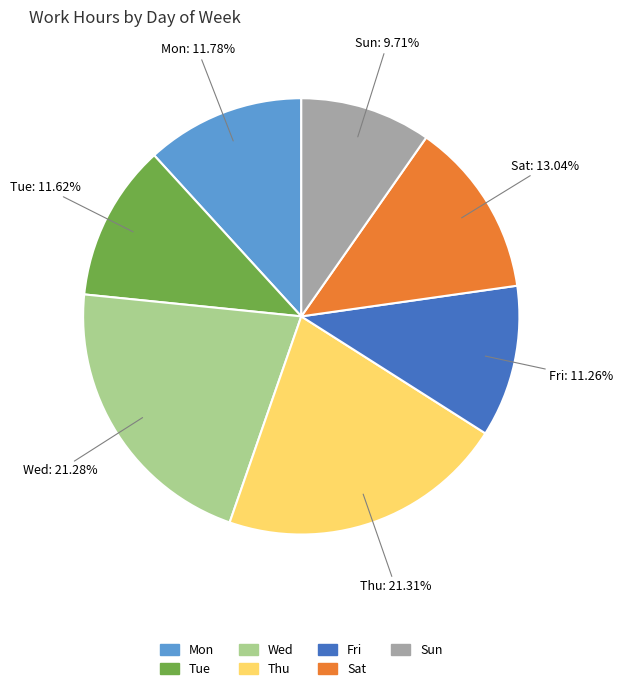

Is there any slice that represents more than half of the pie?

No